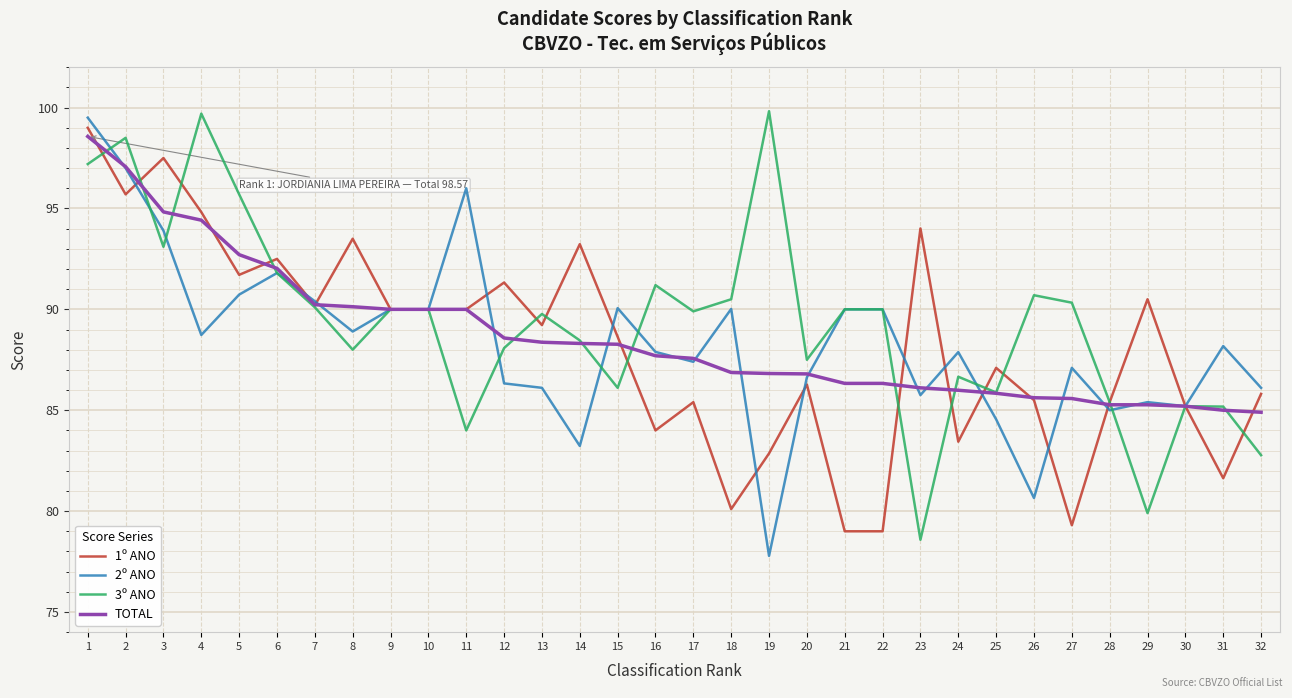

Rank the series at 12 from highest to lowest value.

1º ANO, TOTAL, 3º ANO, 2º ANO